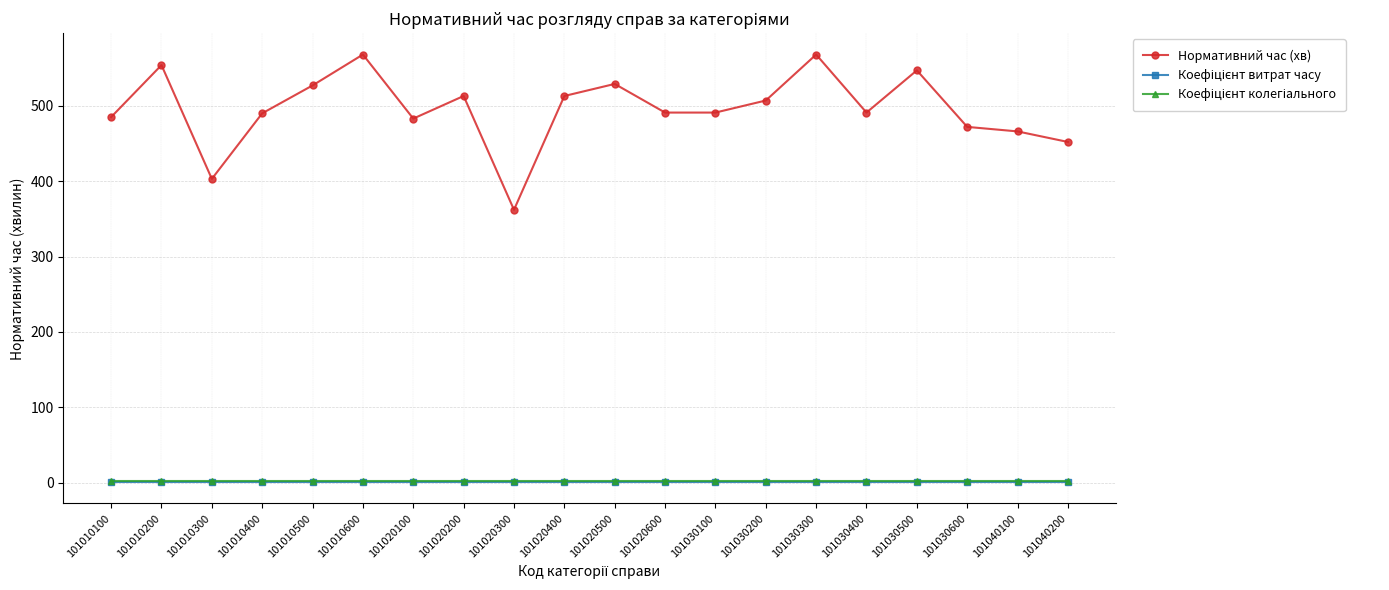

Is this an area chart (filled region under the line)?

No